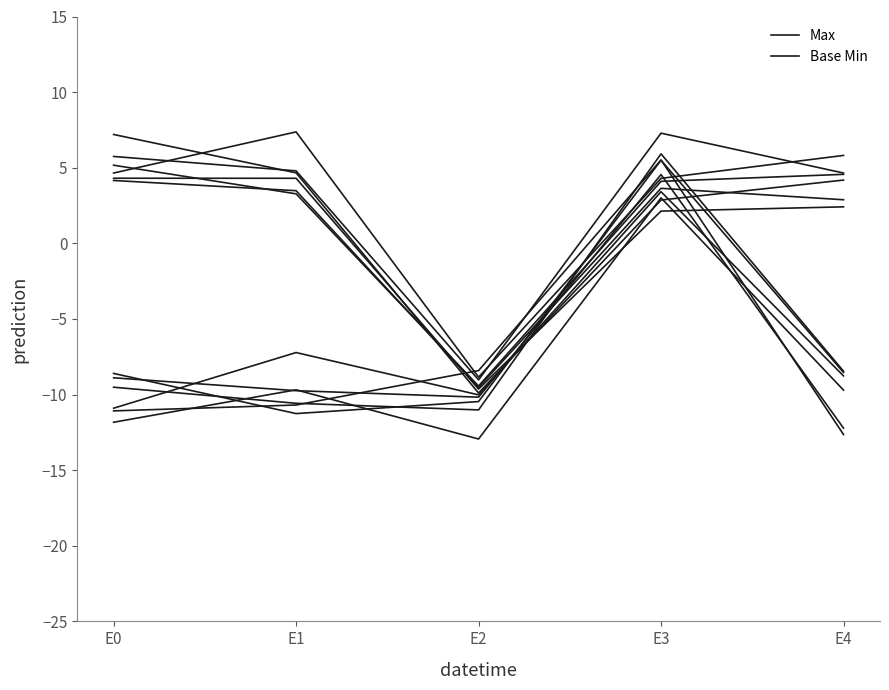

At which label is Base Min closest to -3?

E1